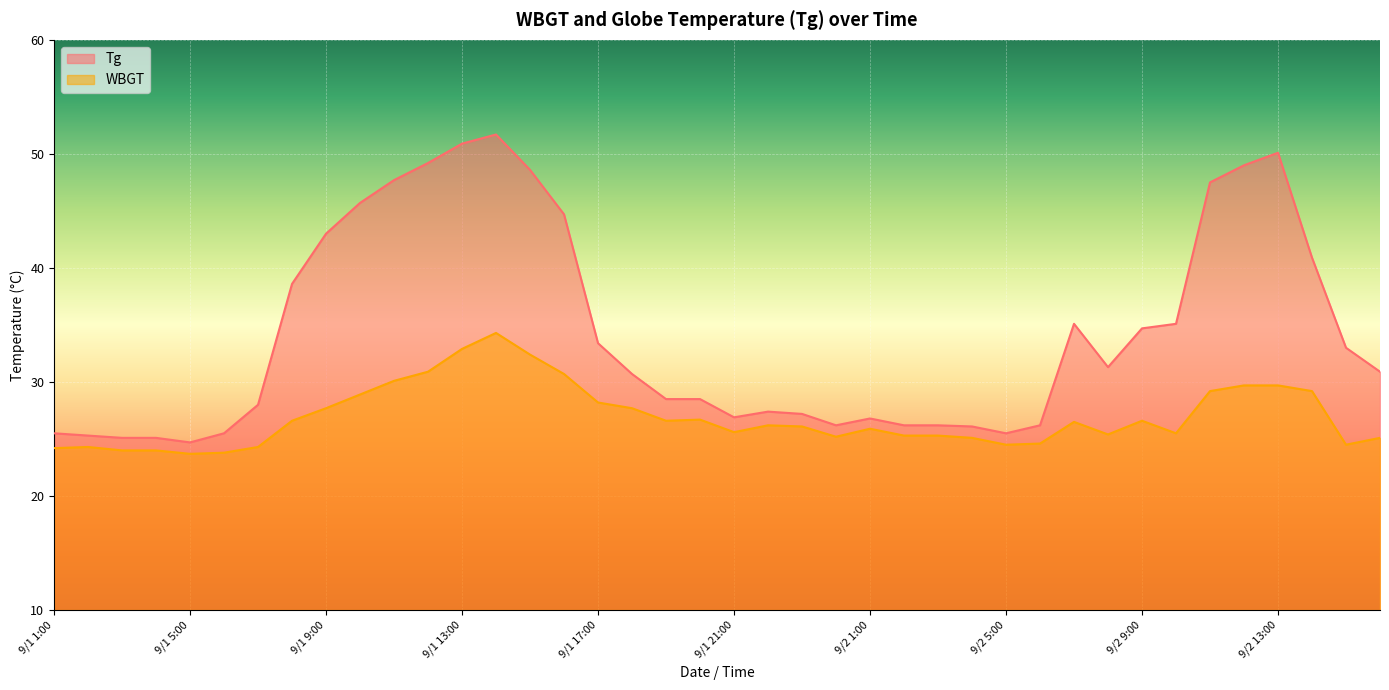

Is the value of WBGT at 9/1 11:00 greater than the value of Tg at 9/1 11:00?

No